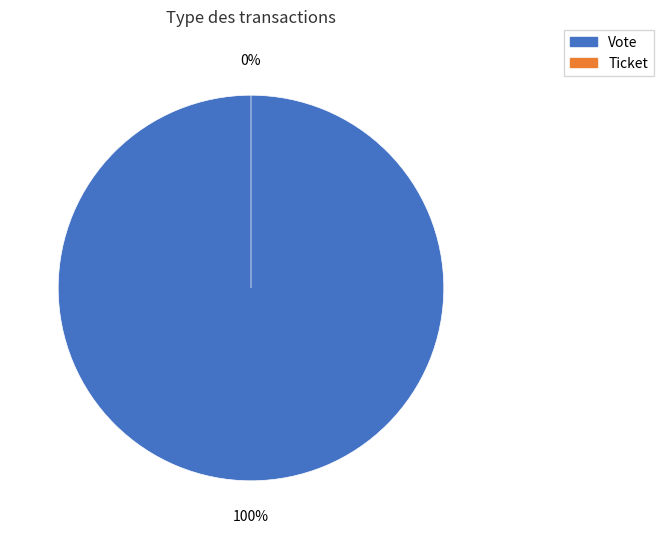

To the nearest percent, what is the combined percentage of Vote and Ticket?

100%